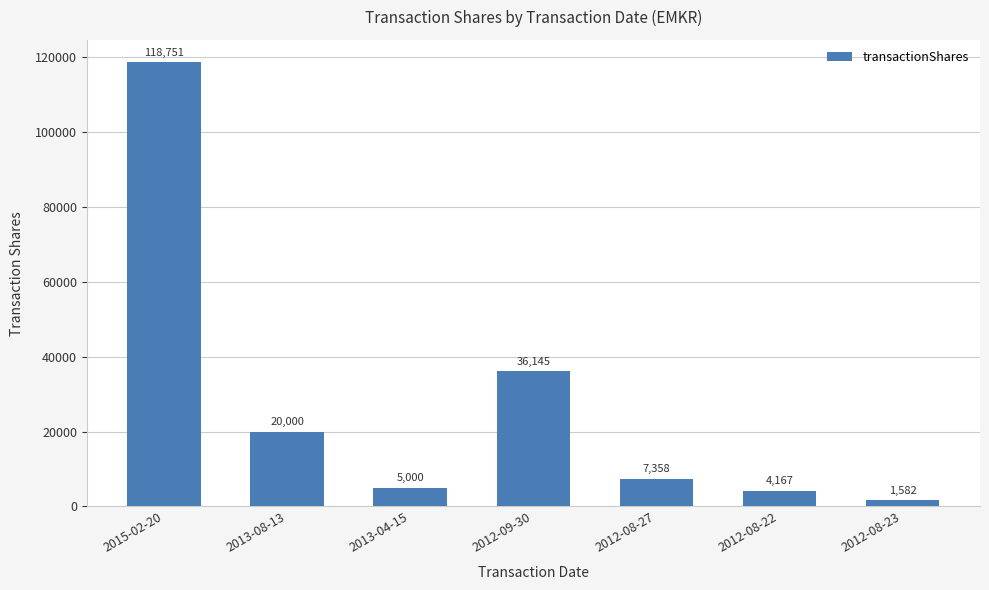

True or false: the data shows 31602 at 2013-08-13.

False